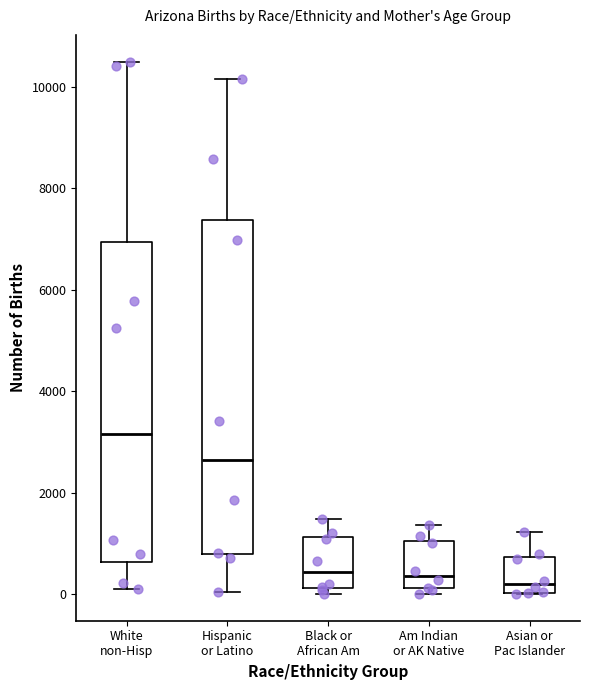

Which box is the tallest, from its lower edge to its upper edge?

Hispanic or Latino